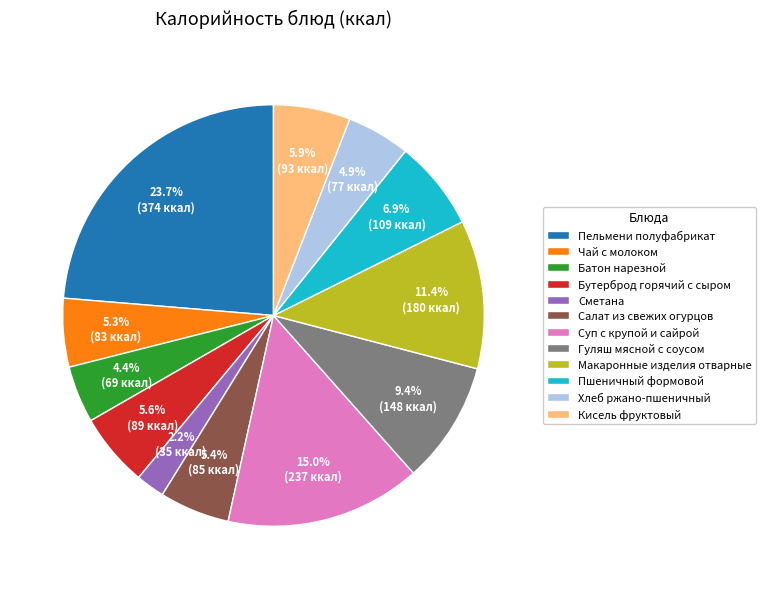

Between Чай с молоком and Сметана, which is larger?

Чай с молоком